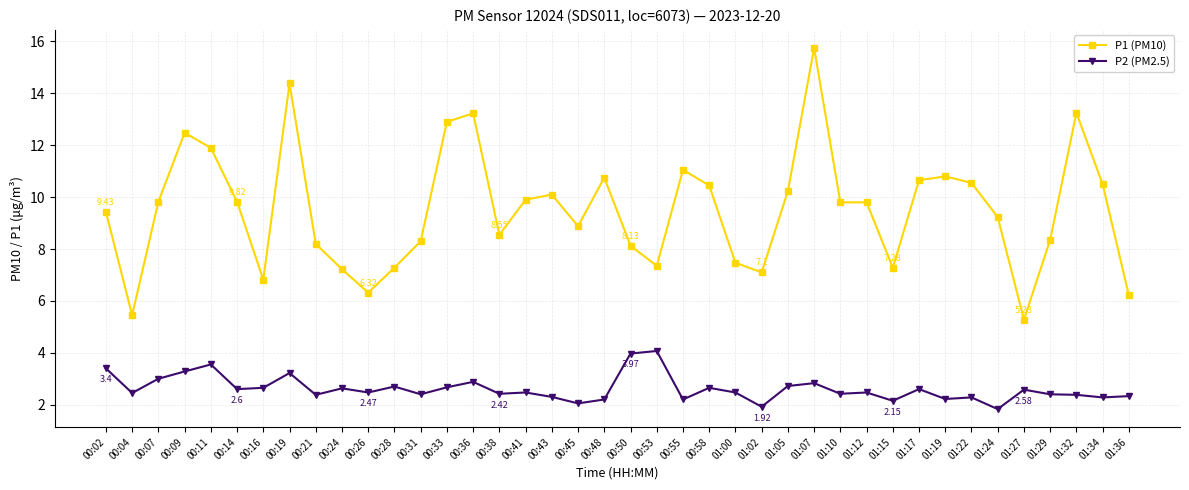

List the series in order of their overall mean, lowest first.

P2 (PM2.5), P1 (PM10)